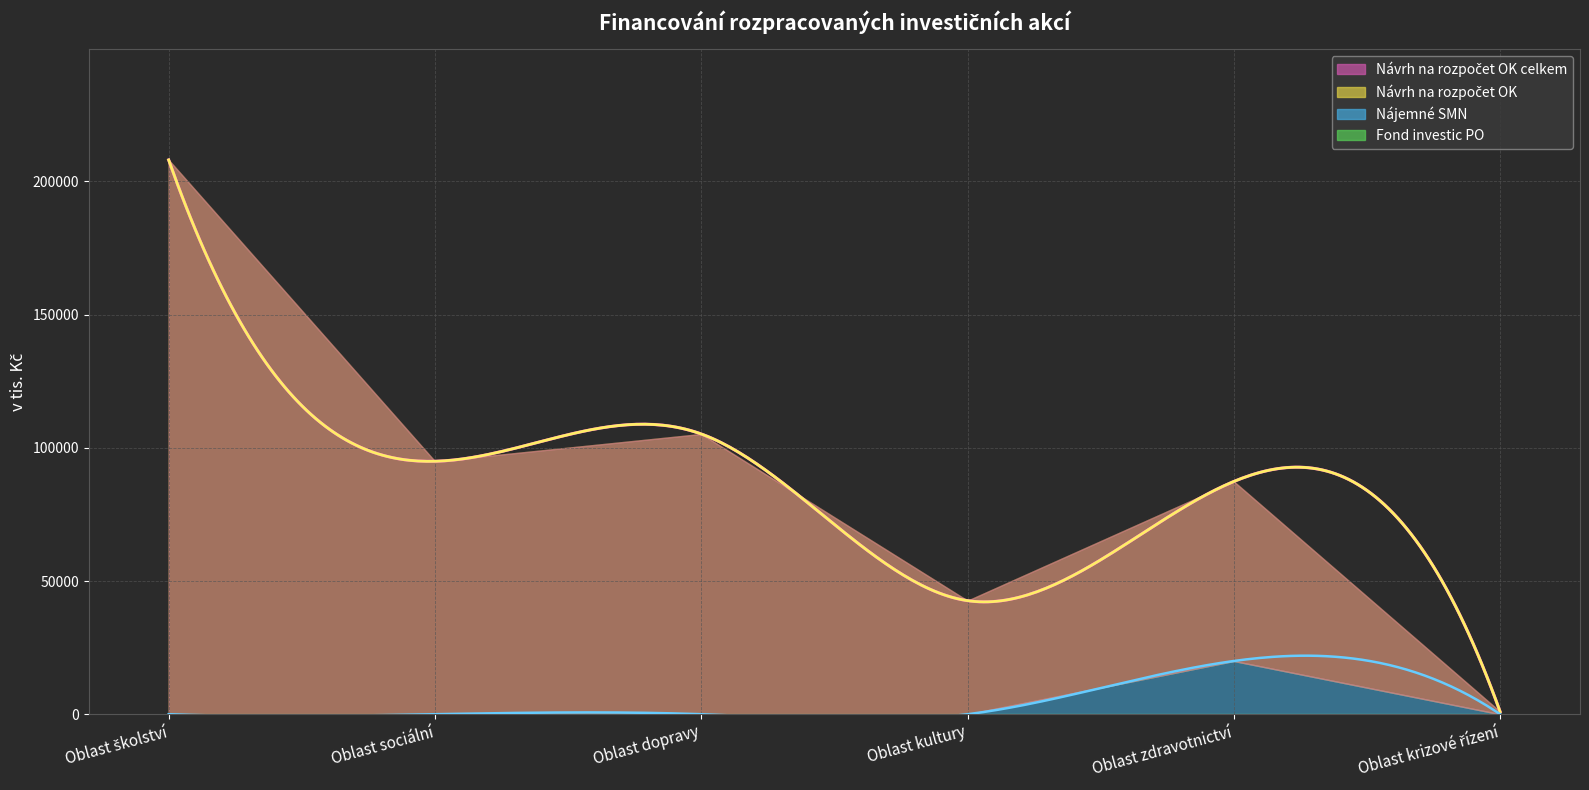

At Oblast sociální, list the series in order from largest to smallest.

Návrh na rozpočet OK celkem, Návrh na rozpočet OK, Nájemné SMN, Fond investic PO